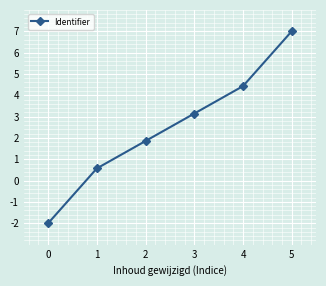

What is the minimum value shown in the chart?

-2.0